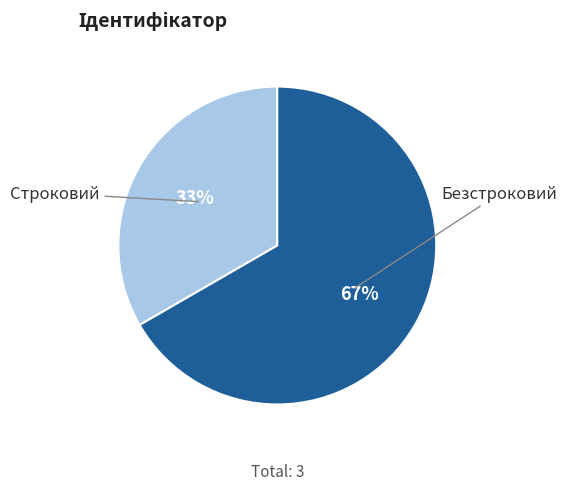

To the nearest percent, what is the average slice percentage?

50%